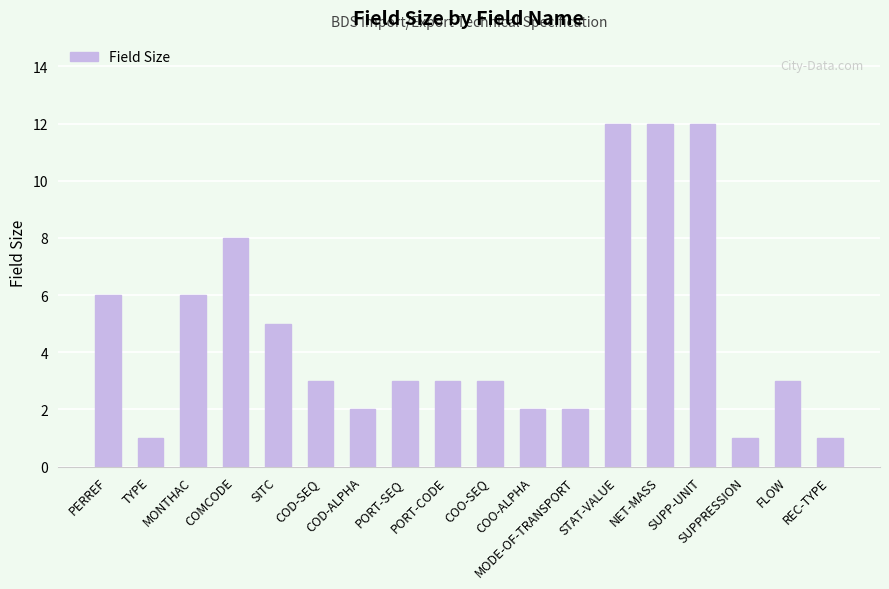

What is the difference between the second highest and minimum values?

11